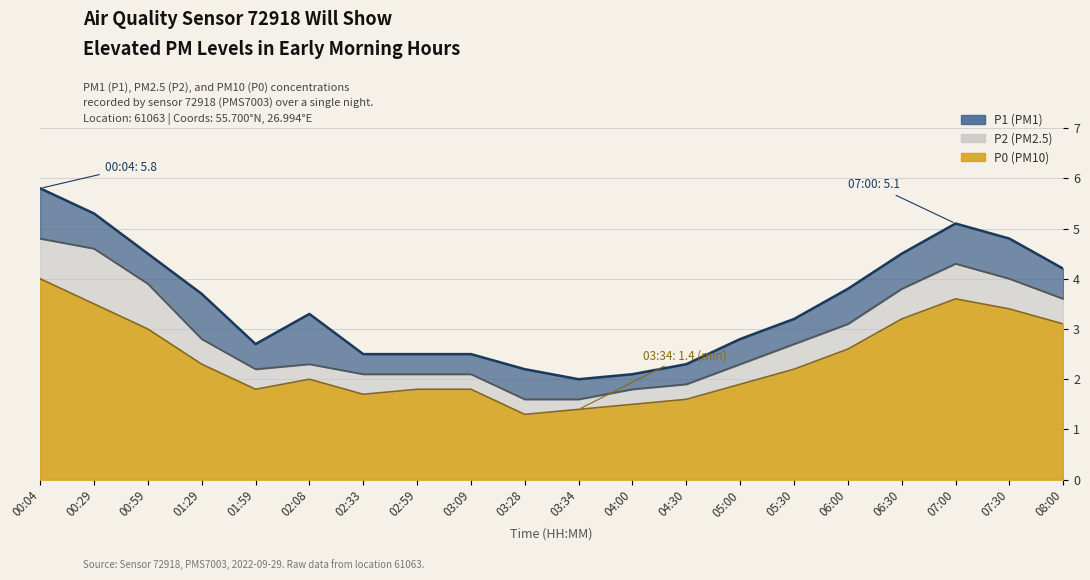

Is it true that P2 equals 1.5 at 01:29?

False